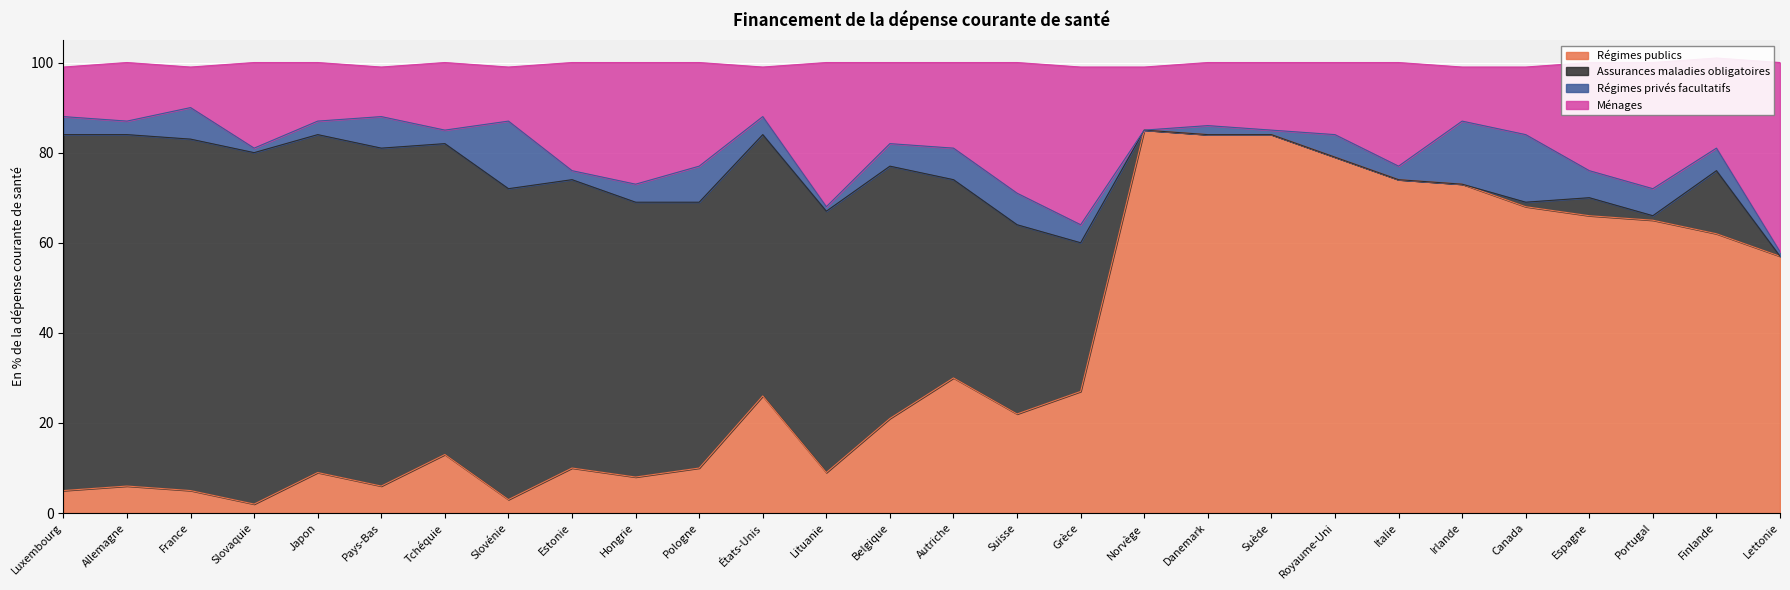

Which has a higher value, Autriche or Danemark?

Danemark